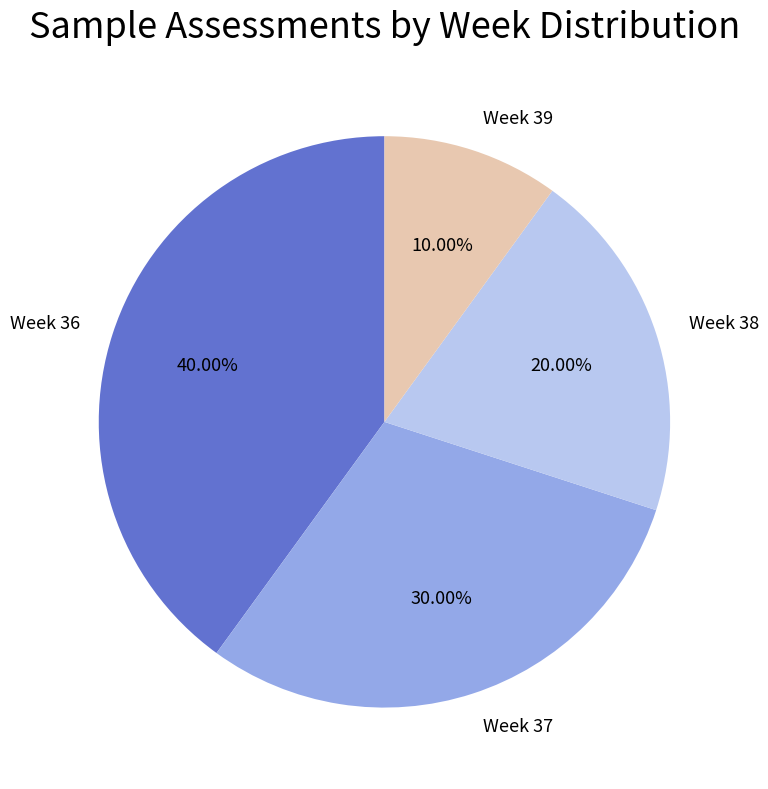

Do Week 38 and Week 36 together represent more than half of the pie?

Yes